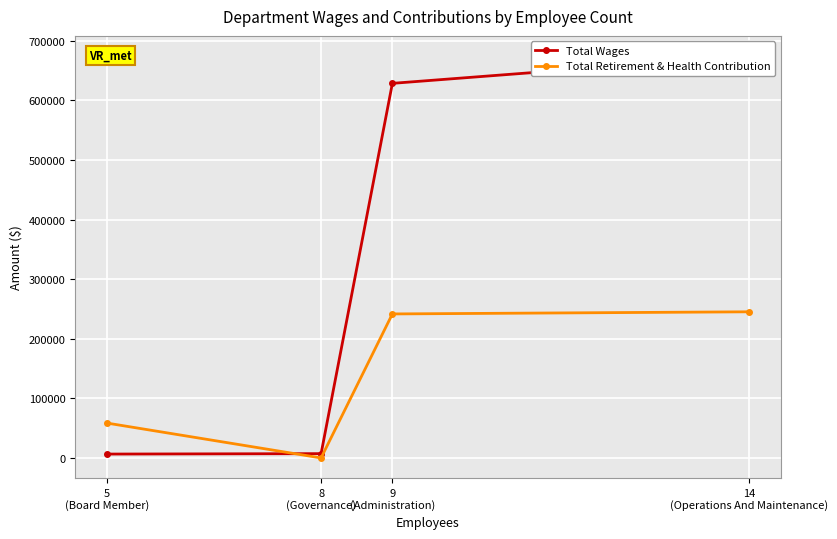

Rank the series by their maximum value, from highest to lowest.

Total Wages, Total Retirement & Health Contribution